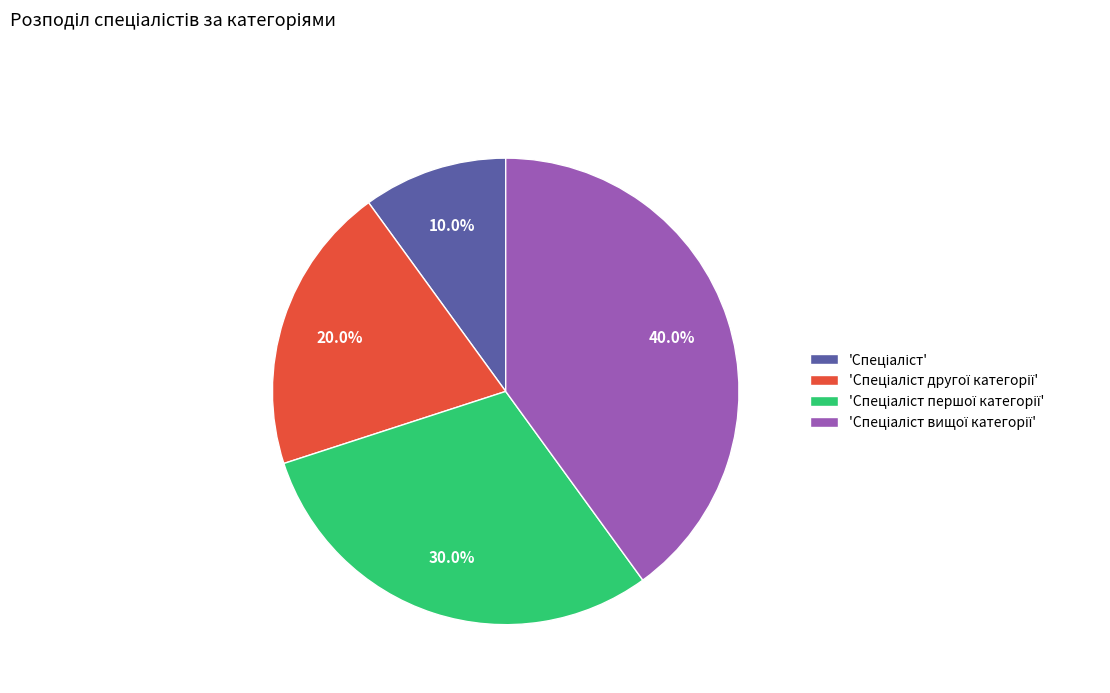

Does any single category account for the majority?

No